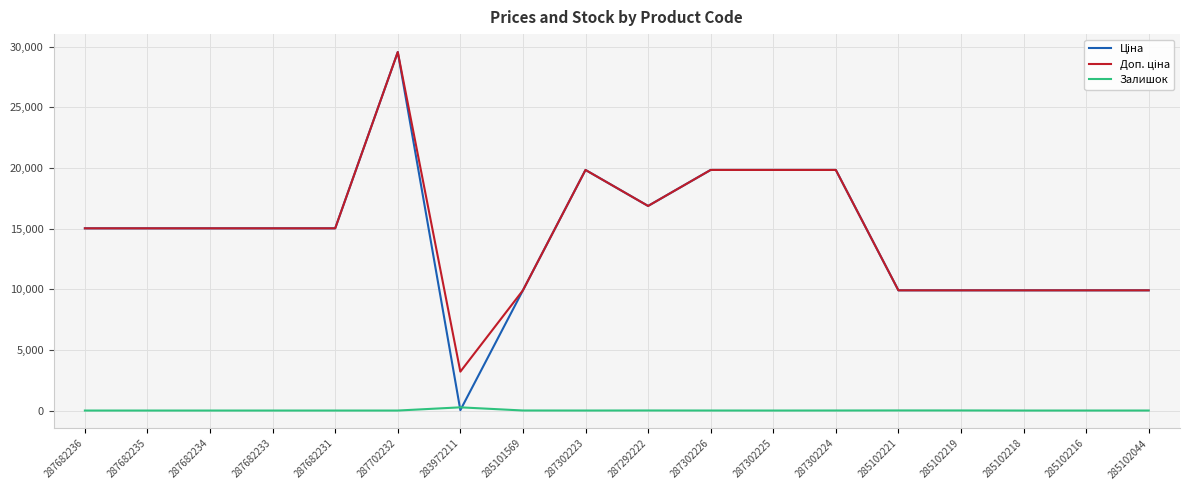

Does the chart have visible grid lines?

Yes